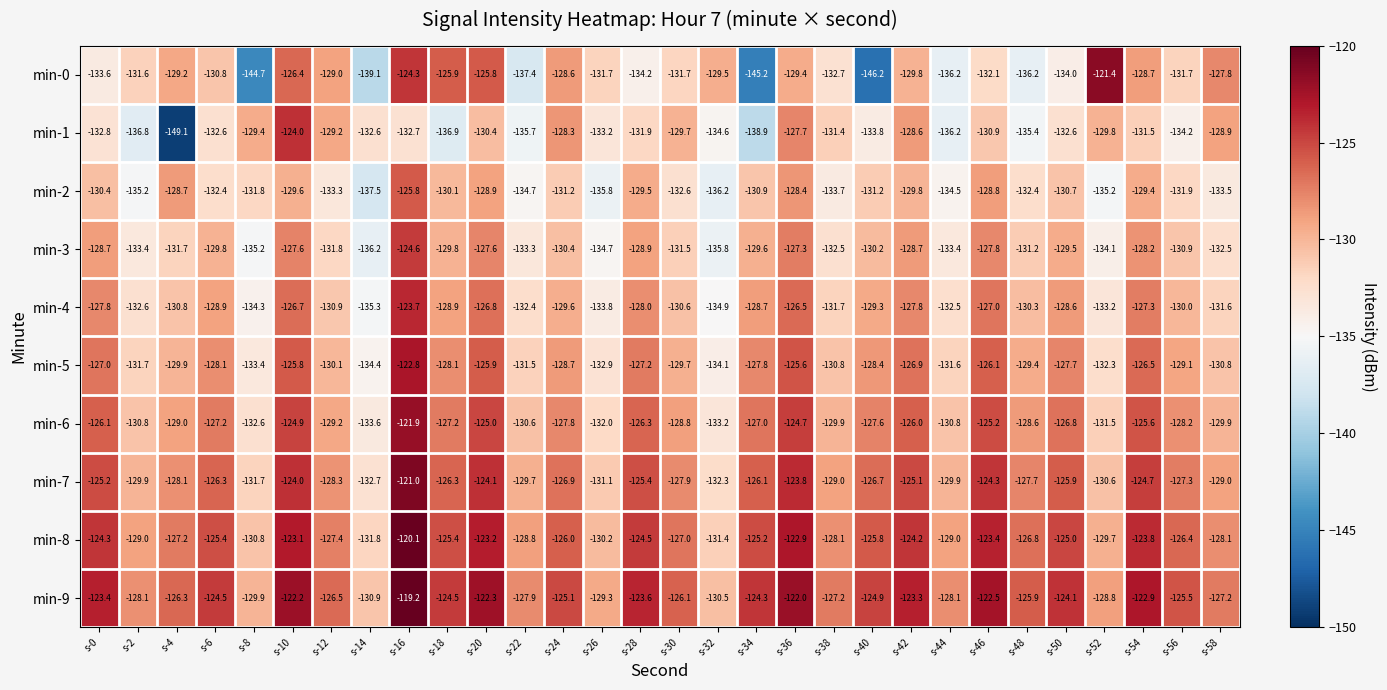

Where is min-9 nearest to the value -125?

s-24